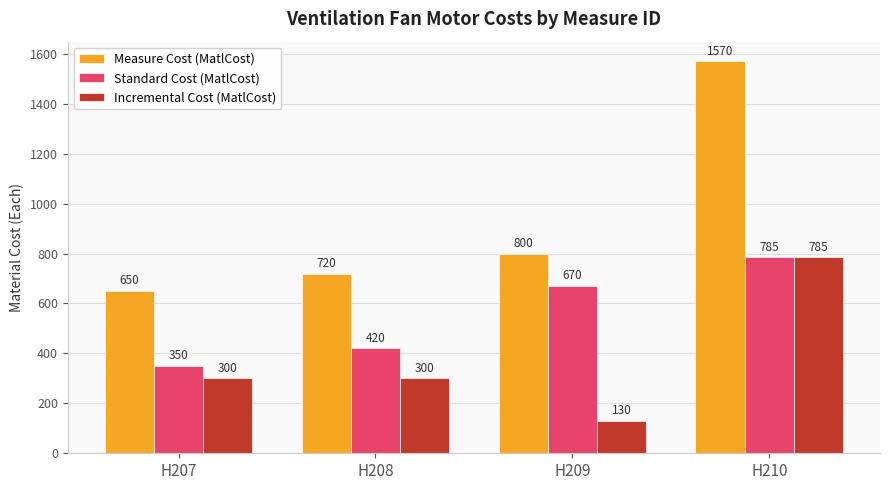

Which category has the lowest value across all series?

H209